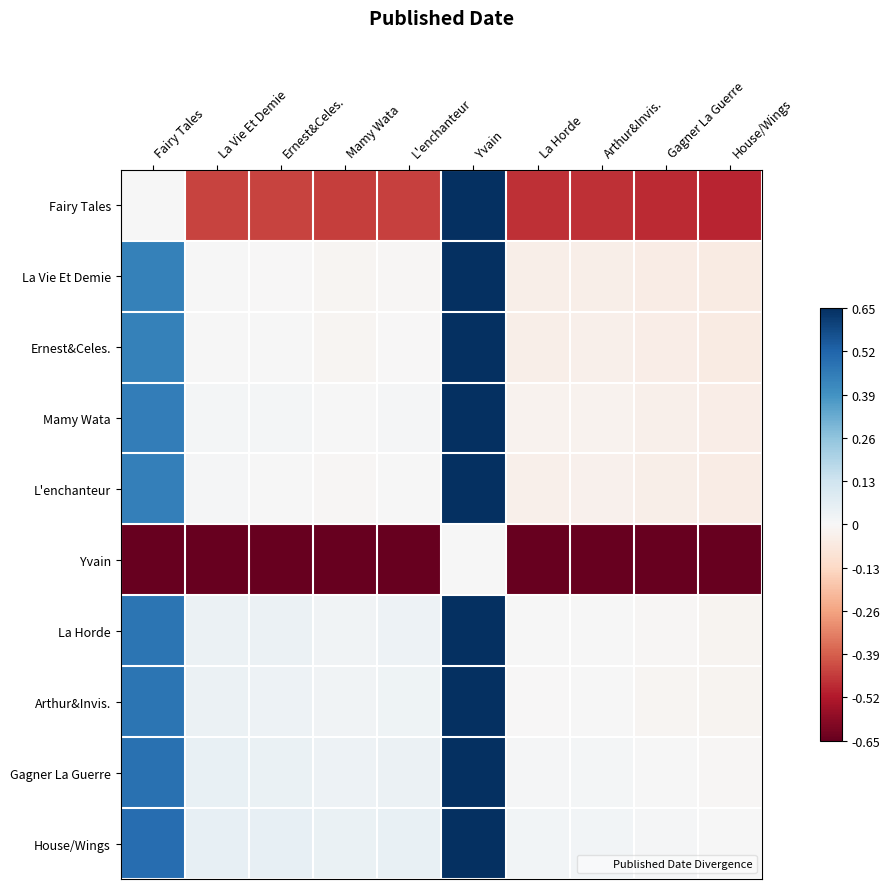

At which category does the chart reach its minimum across all series?

Fairy Tales